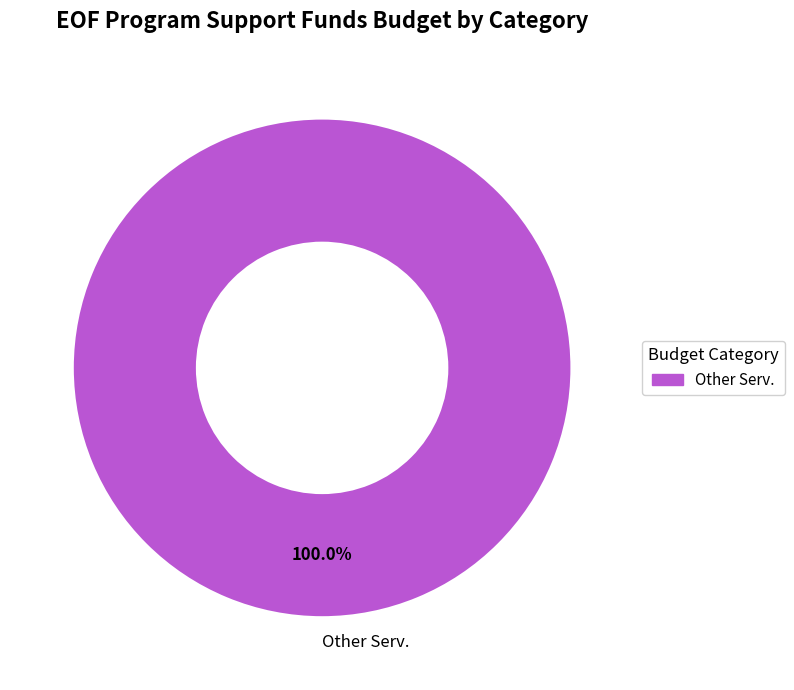

Is there any slice that represents more than half of the pie?

Yes